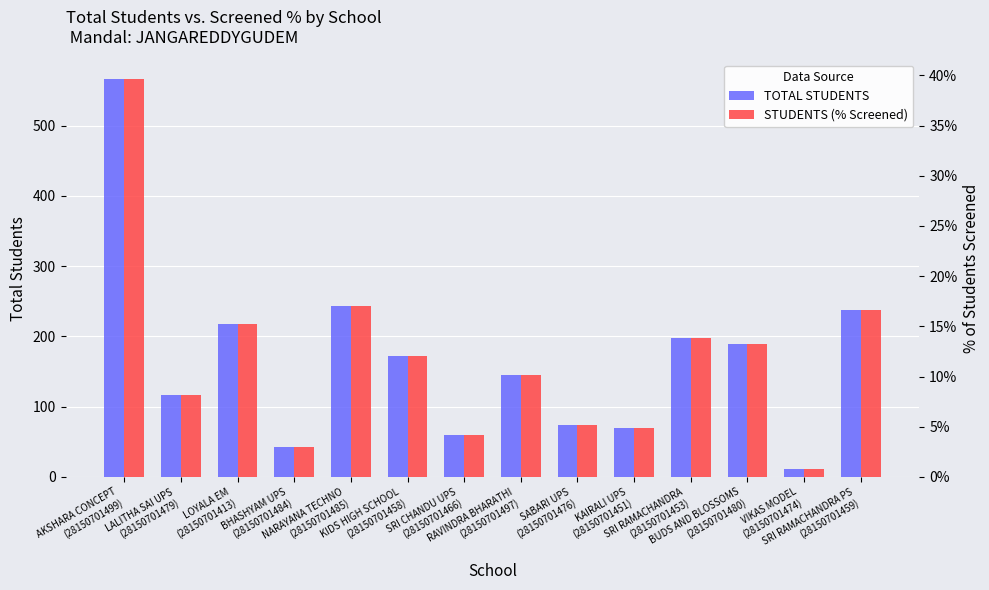

How many data points in TOTAL STUDENTS are above 172?

6